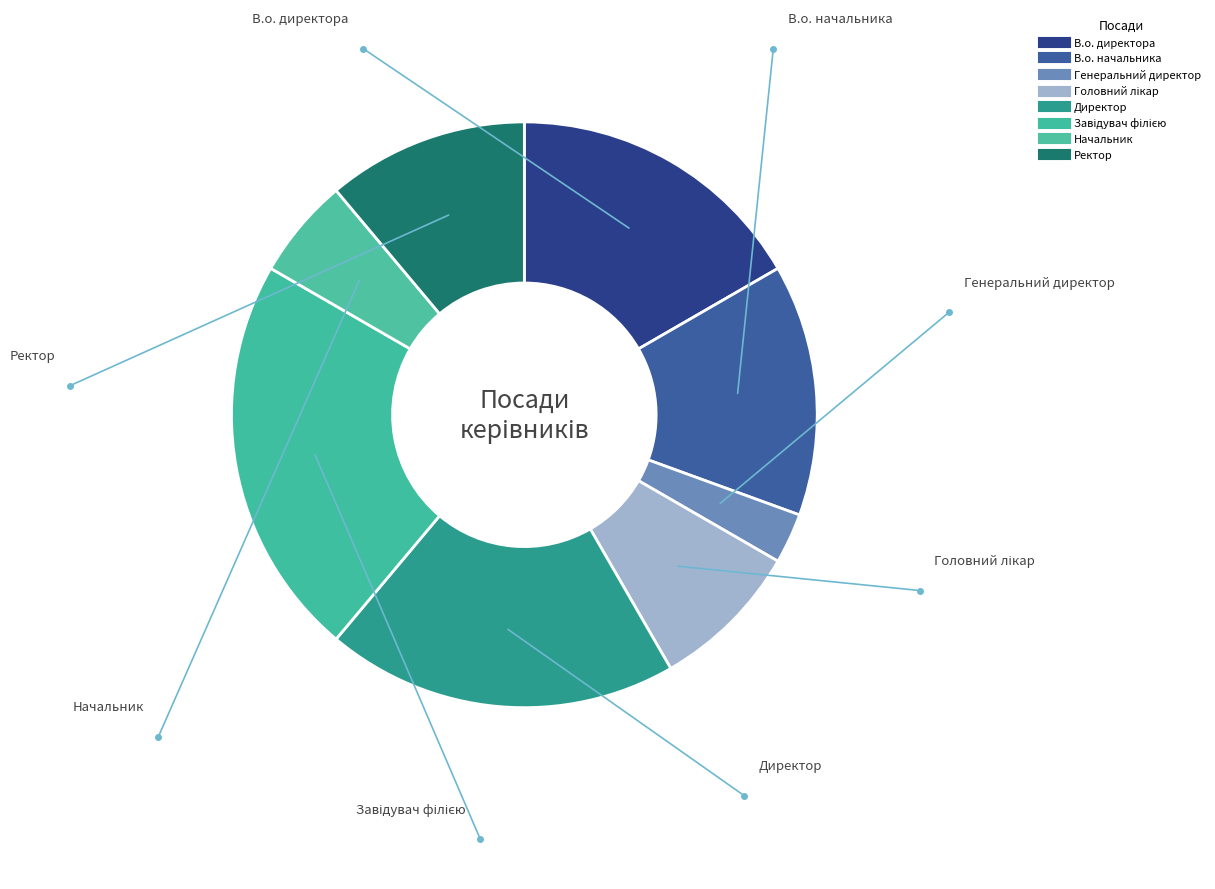

What portion of the pie excludes Завідувач філією?

77.8%